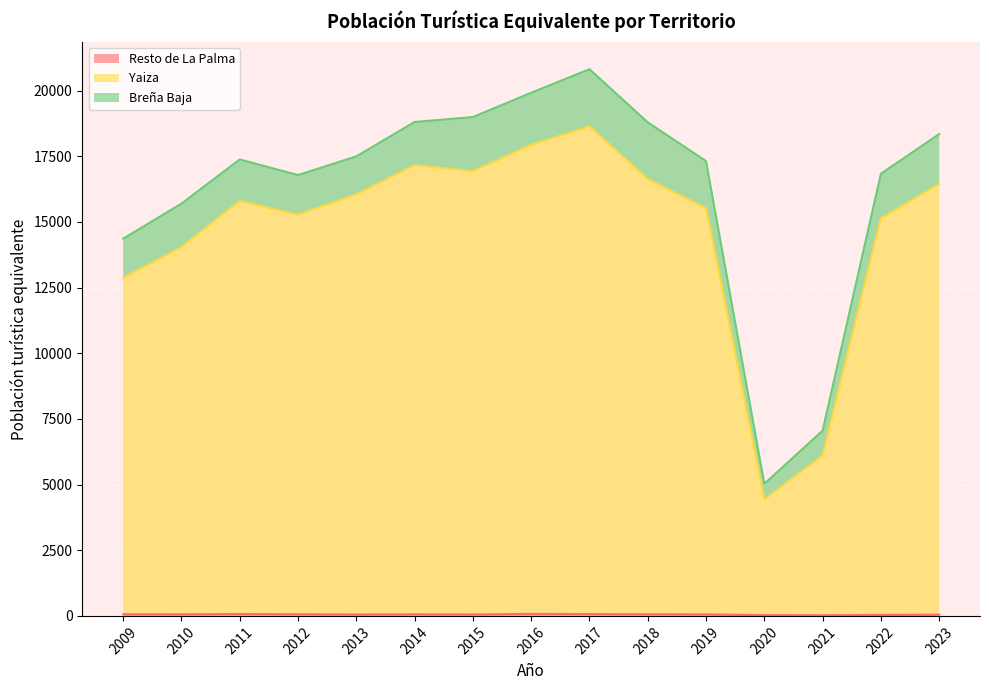

The Yaiza series shows 11238.0 at 2018. True or false?

False